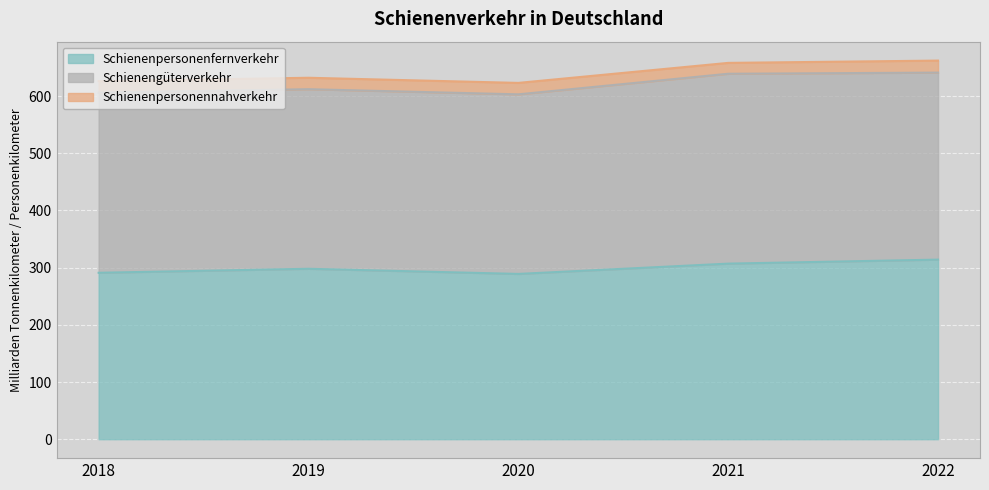

Rank the series by their maximum value, from highest to lowest.

Schienengüterverkehr, Schienenpersonenfernverkehr, Schienenpersonennahverkehr